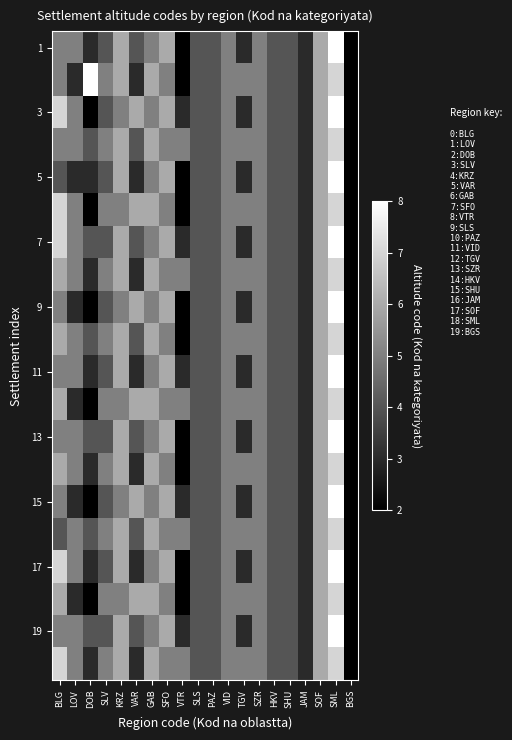

What is the spread (max minus min) of values at VAR?

3